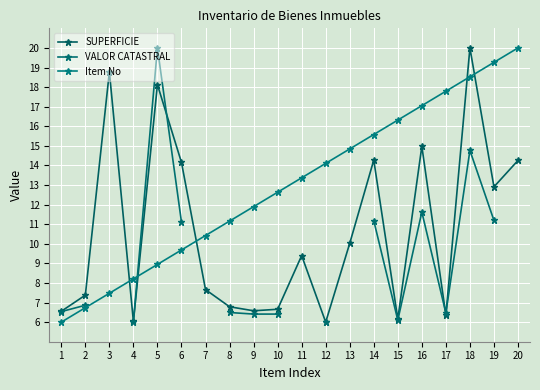

Where does the SUPERFICIE series first go above 9?

3